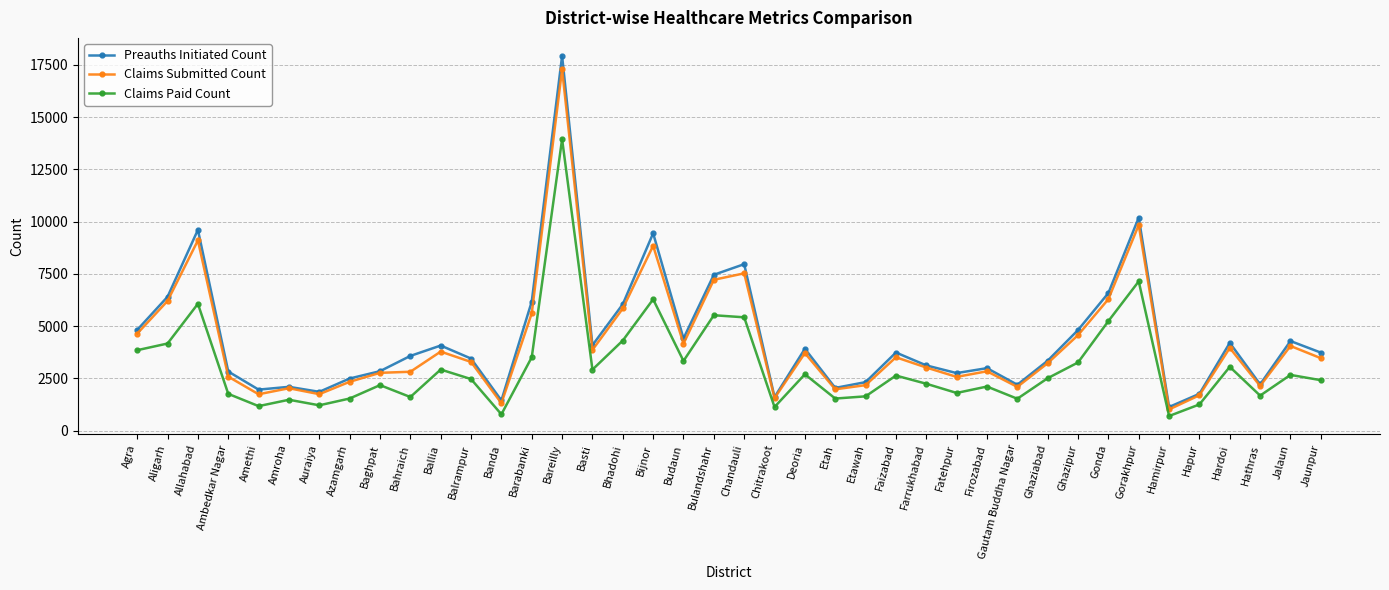

What is the total value across all series at Bareilly?

49178